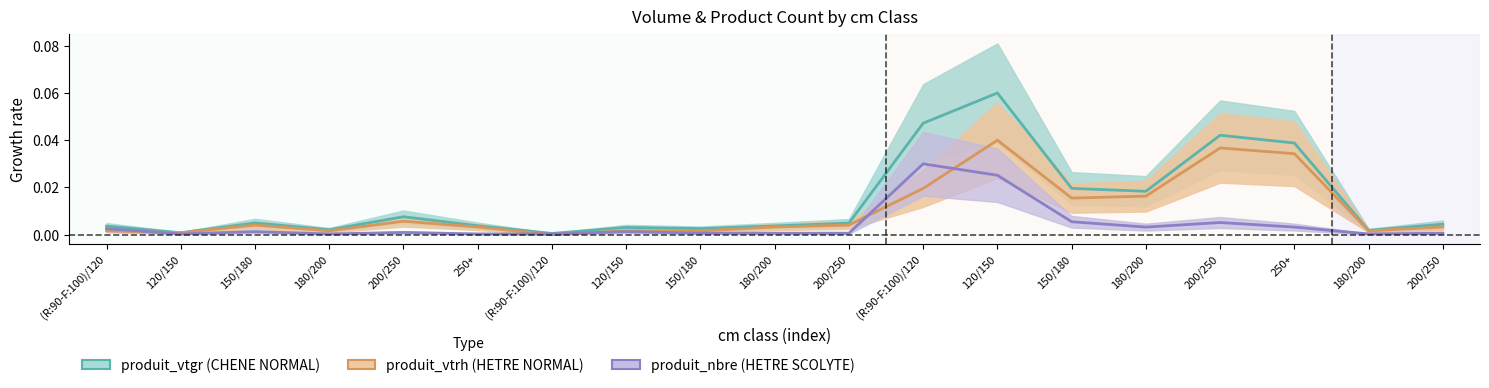

True or false: produit_vtrh has a value of 0.0 at 150/180.

False